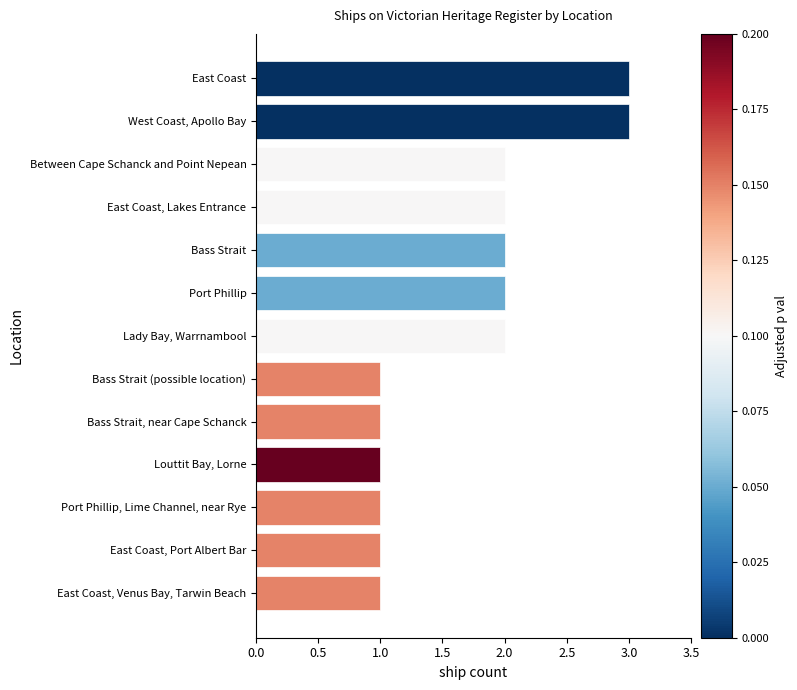

Reading top to bottom, extract all data points from this chart.

East Coast=3	West Coast, Apollo Bay=3	Between Cape Schanck and Point Nepean=2	East Coast, Lakes Entrance=2	Bass Strait=2	Port Phillip=2	Lady Bay, Warrnambool=2	Bass Strait (possible location)=1	Bass Strait, near Cape Schanck=1	Louttit Bay, Lorne=1	Port Phillip, Lime Channel, near Rye=1	East Coast, Port Albert Bar=1	East Coast, Venus Bay, Tarwin Beach=1